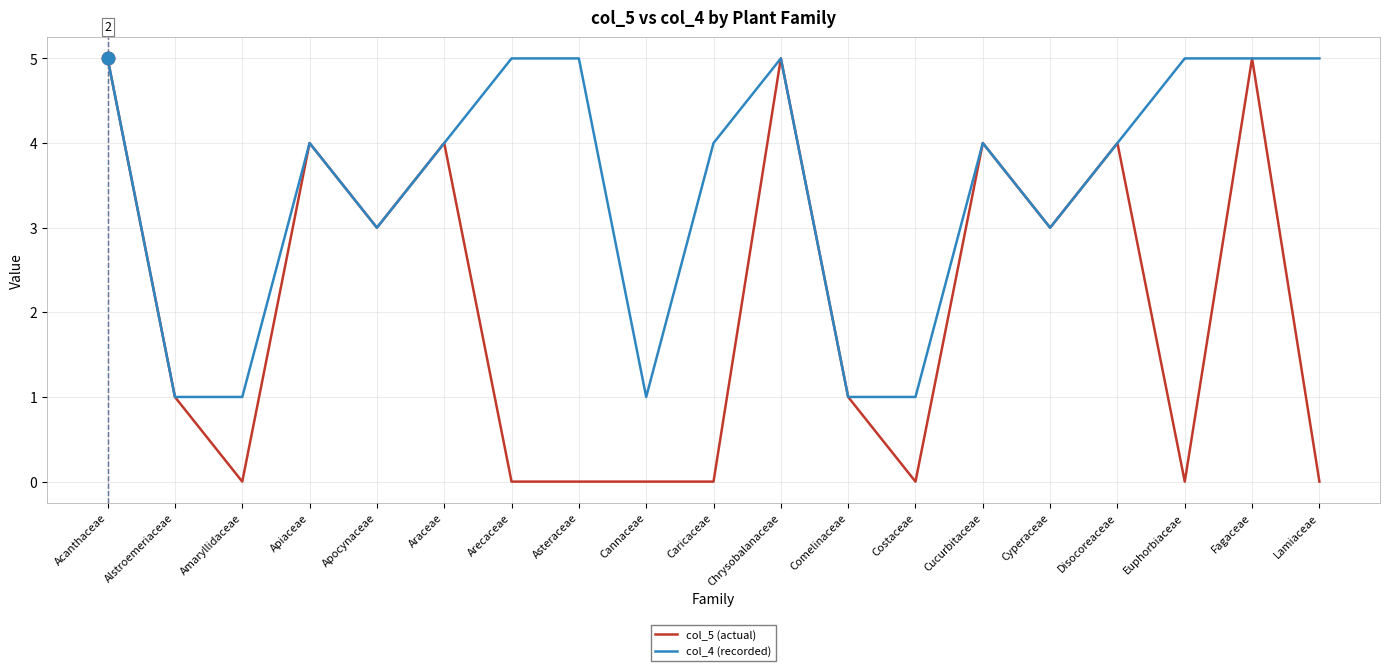

What is the total value across all series at Cucurbitaceae?

8